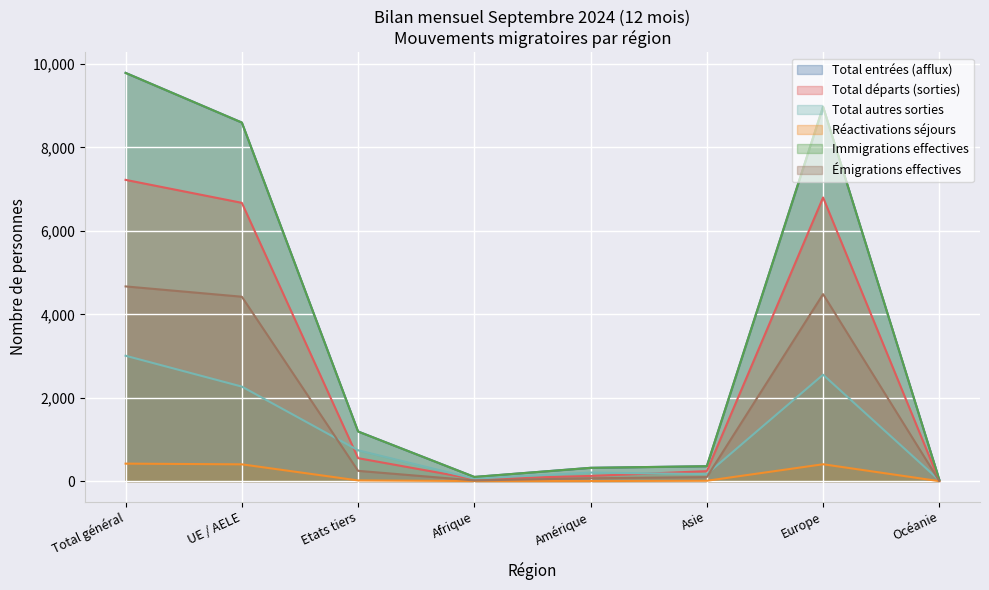

True or false: Total départs (sorties) and Émigrations effectives intersect in this chart.

False